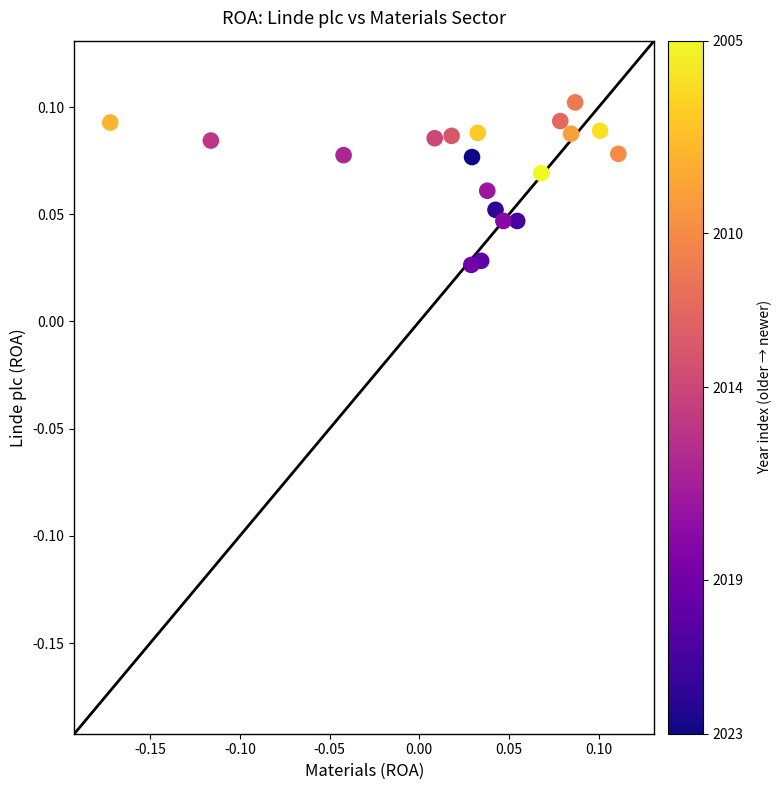

What is the range of X values (max minus min)?

0.3